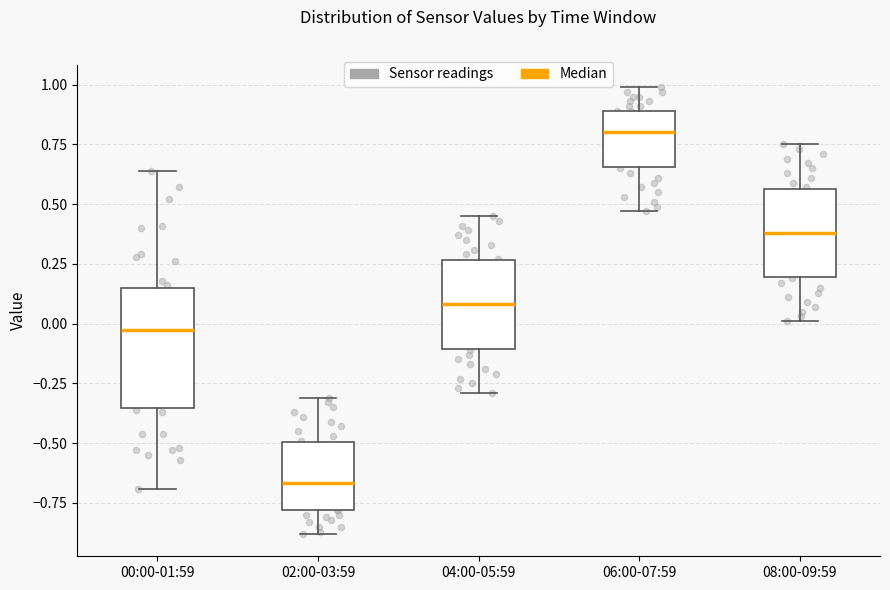

Reading left to right, transcribe this box plot: for each box, give where its median line is, the range the box spans, and where its two whiskers end, as read against the y-axis. The values are not printed on the chart, so give them approximately, as read against the axis.

00:00-01:59: median 0.00, box -0.35 to 0.15, whiskers -0.70 to 0.65
02:00-03:59: median -0.65, box -0.80 to -0.50, whiskers -0.90 to -0.30
04:00-05:59: median 0.10, box -0.10 to 0.25, whiskers -0.30 to 0.45
06:00-07:59: median 0.80, box 0.65 to 0.90, whiskers 0.45 to 1.00
08:00-09:59: median 0.40, box 0.20 to 0.55, whiskers 0.00 to 0.75